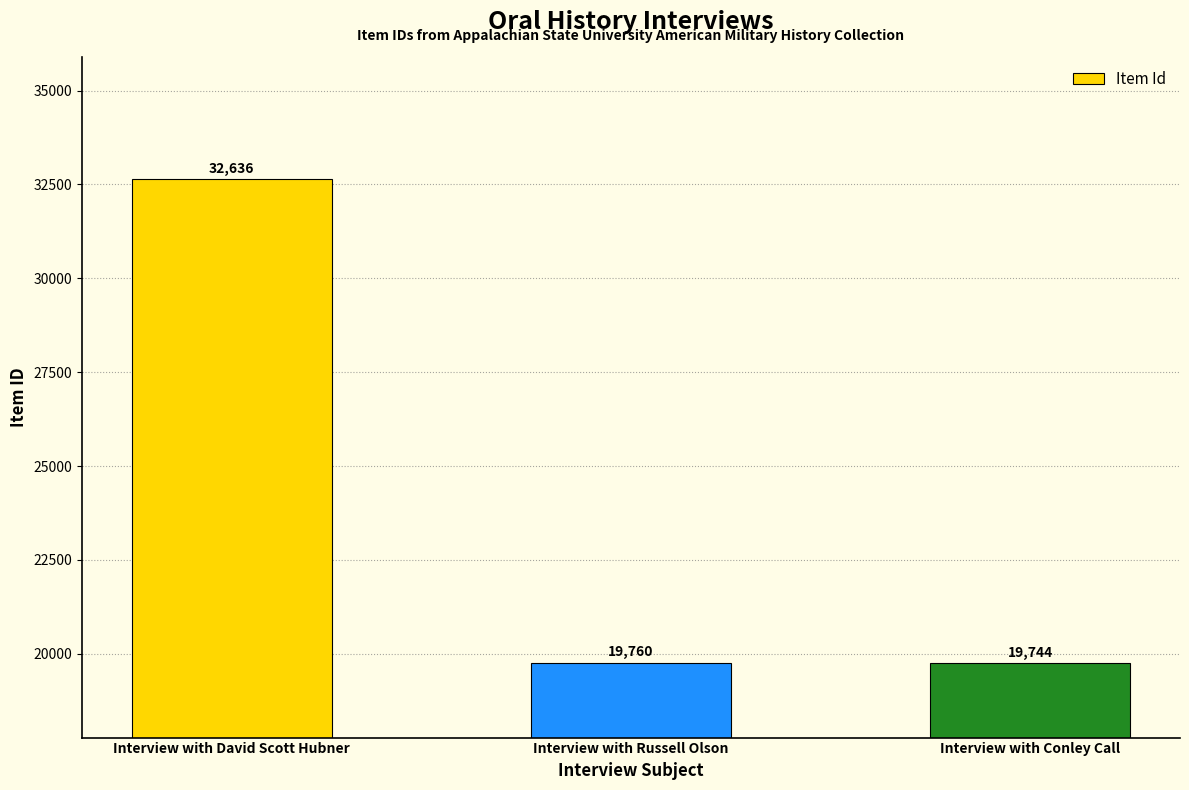

How many data points are less than 19760?

1